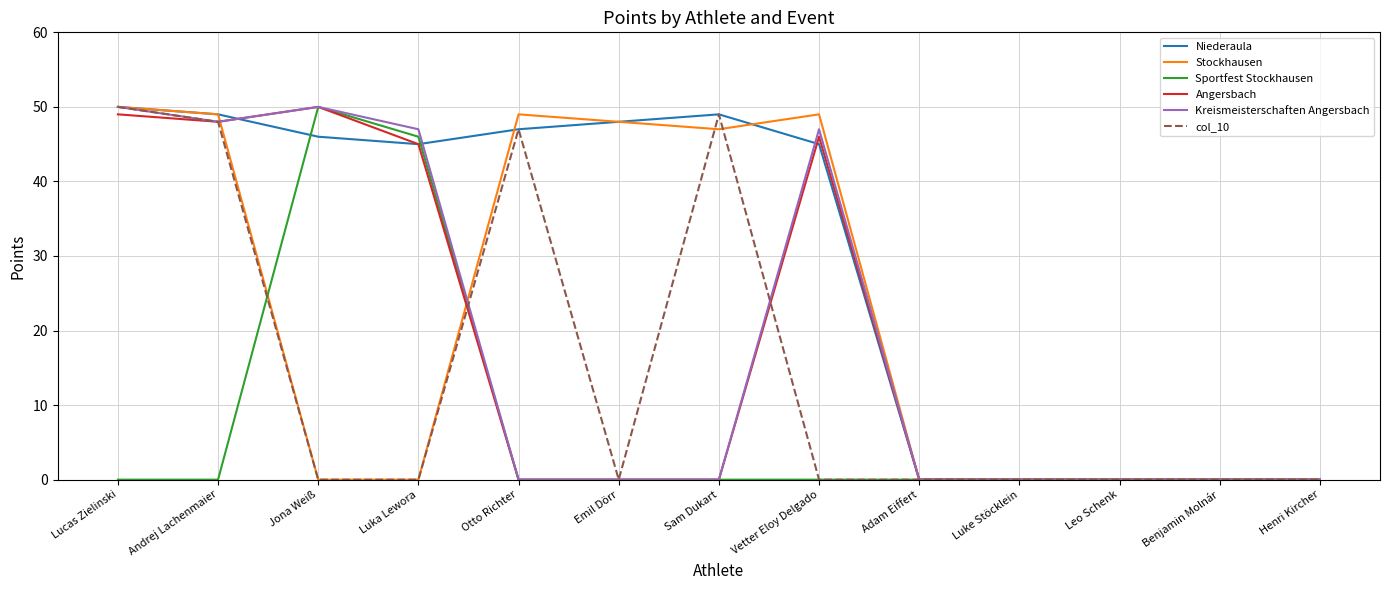

What position from the right is Otto Richter?

9